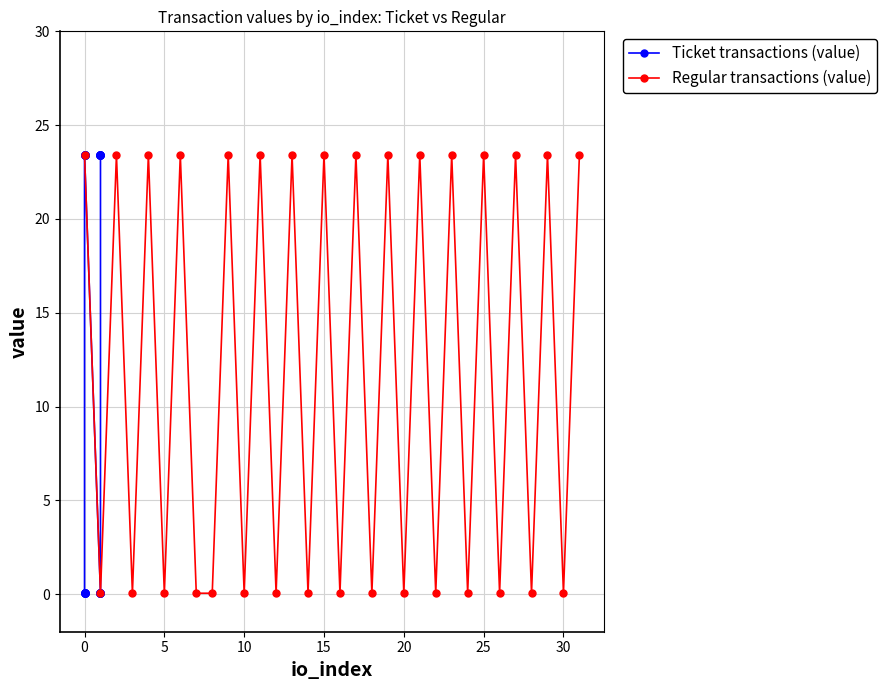

What is the difference between the Regular transactions (value) values at 10 and 11?

23.4